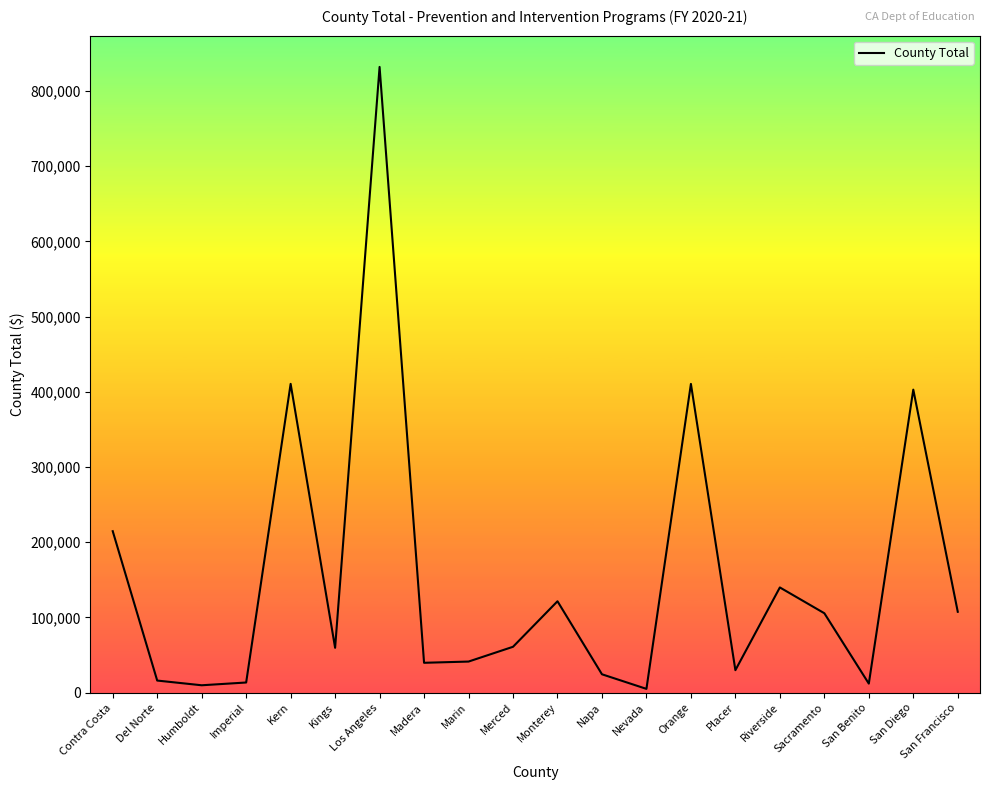

Where does the data first go above 60980?

Contra Costa